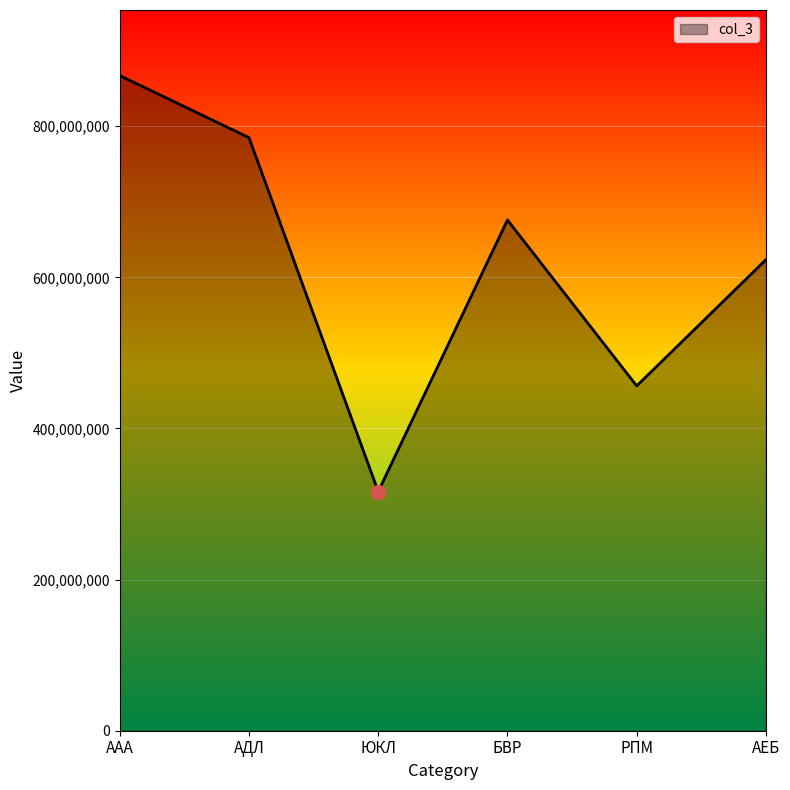

What is the change in value from ЮКЛ to АЕБ?

+306810575